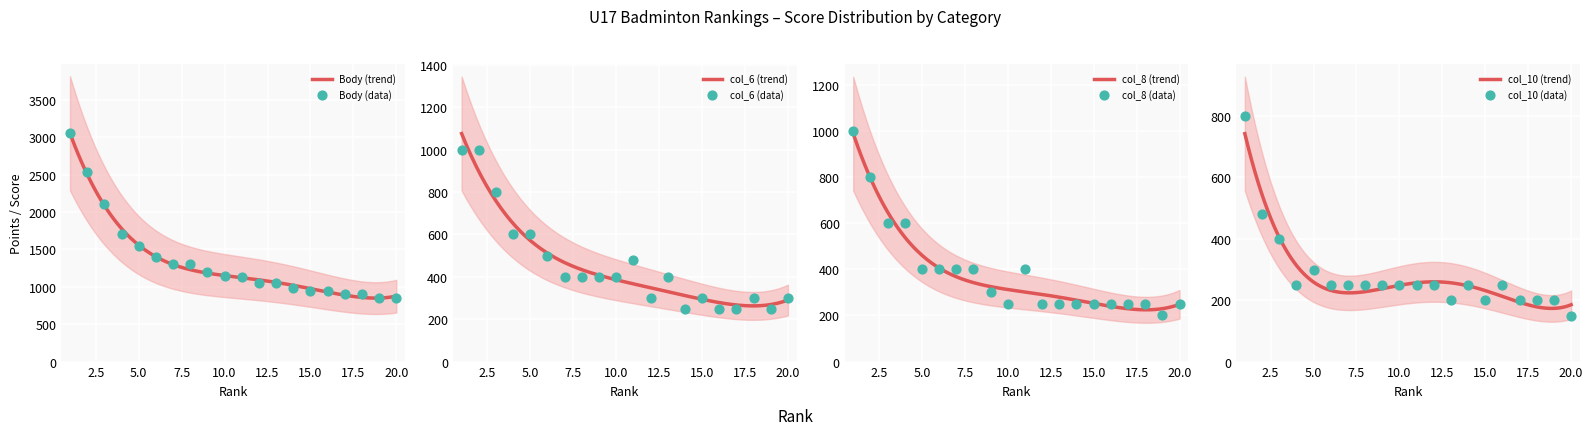

What is the total value across all series at 5?

2850